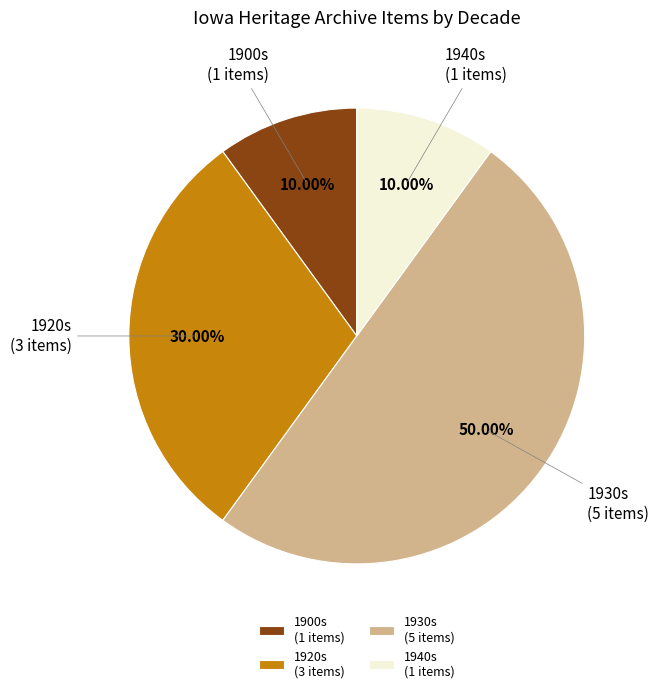

What is the ratio of the value at 1900s (1 items) to the value at 1940s (1 items)?

1.0